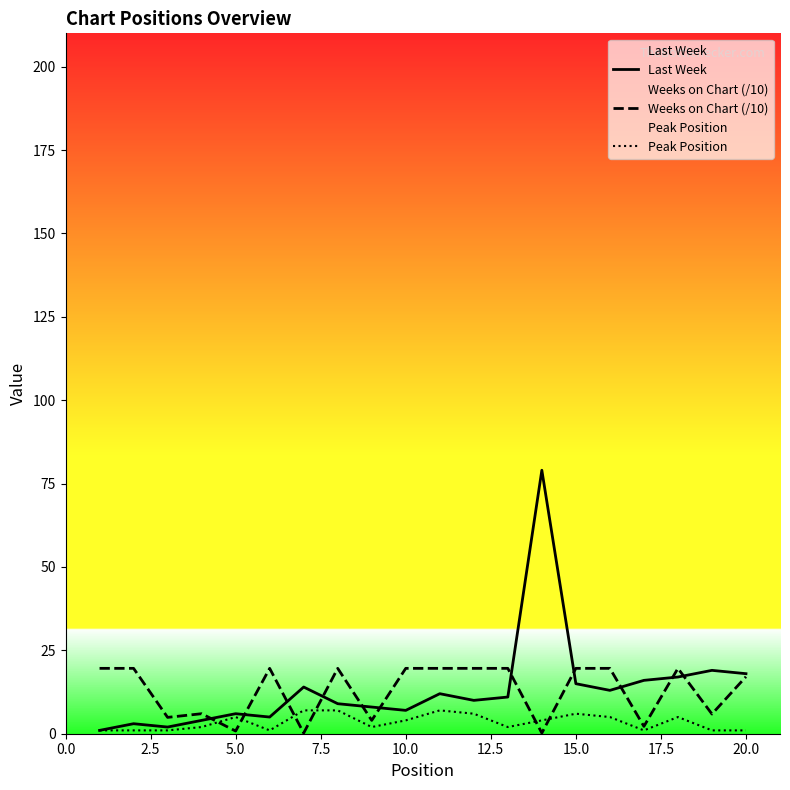

Which series has the largest range (max minus min)?

Last Week